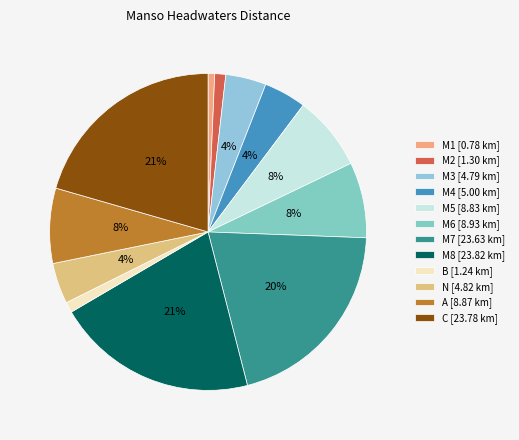

Count the number of slices in the pie.

12